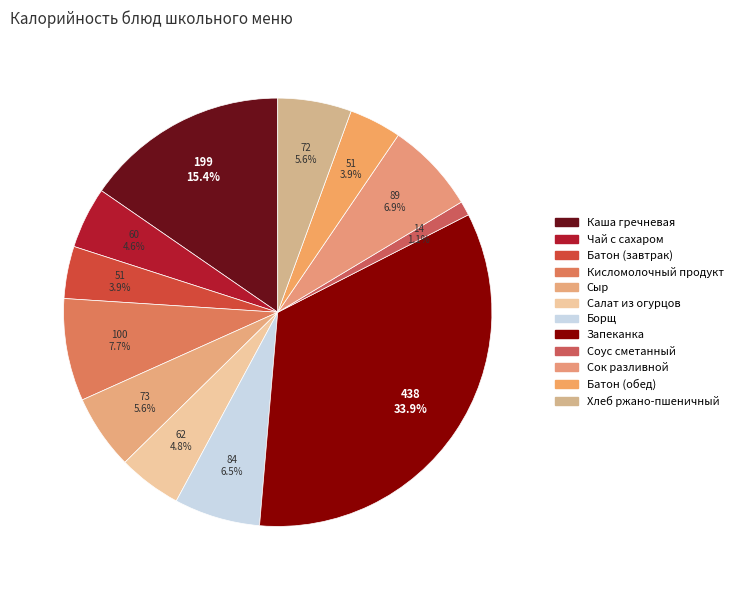

Count the number of slices in the pie.

12